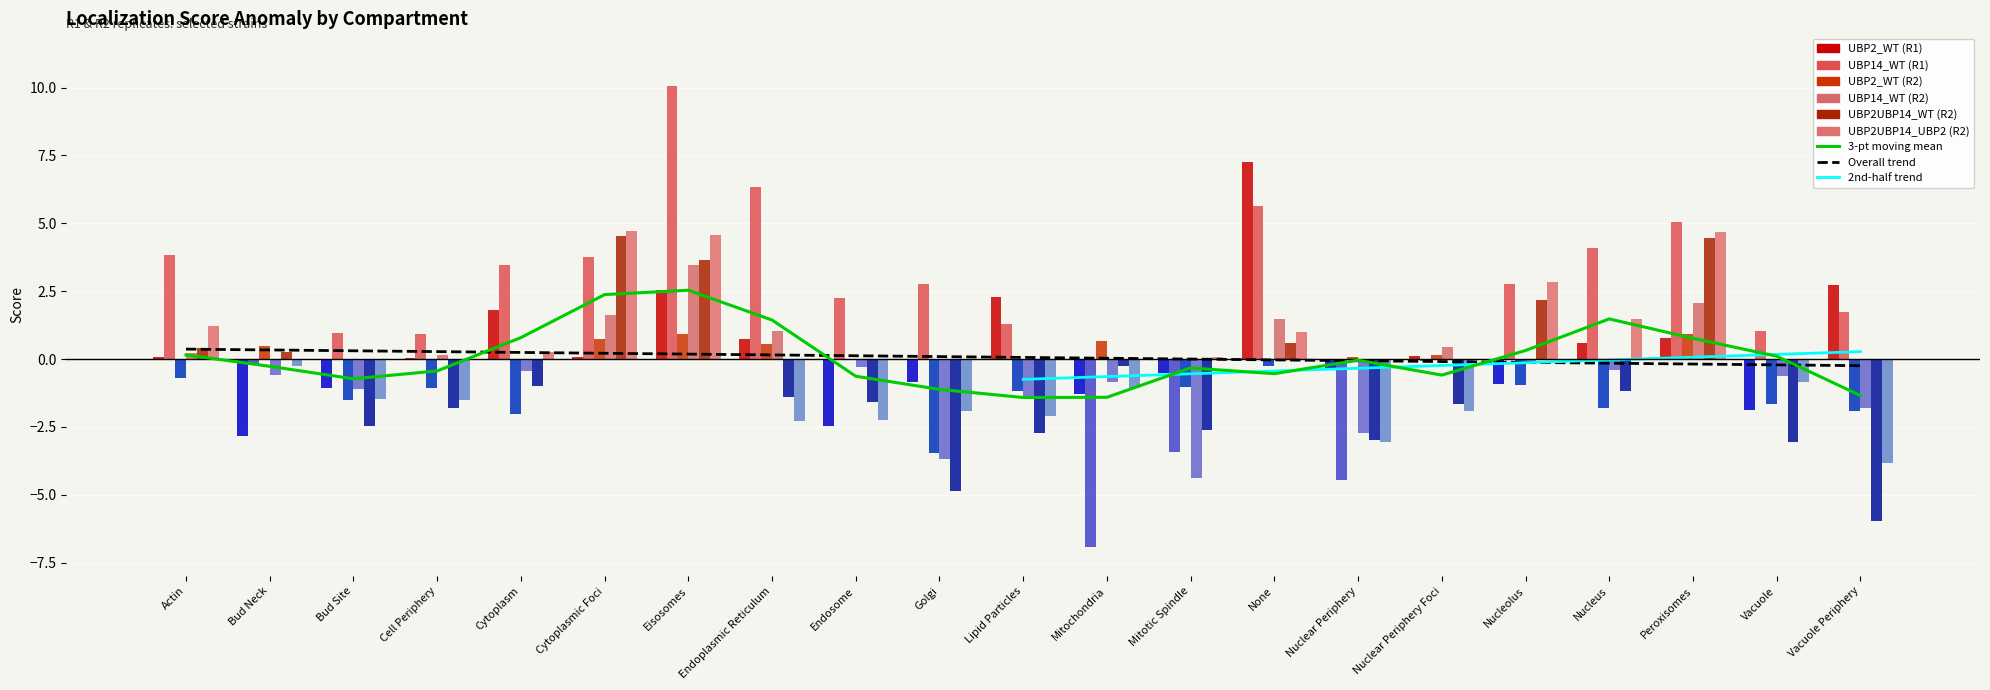

What is the sum of all UBP2_WT (R1) values?

6.7